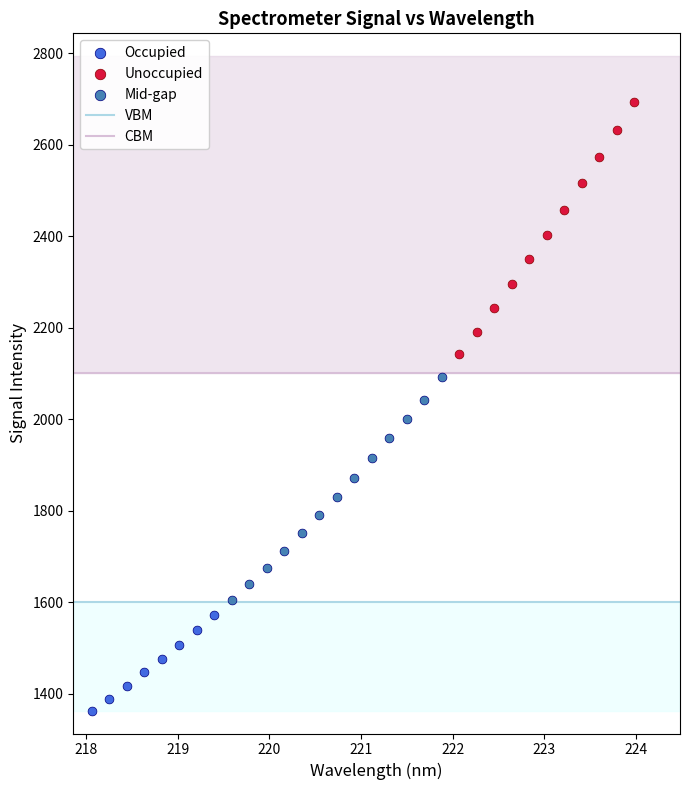

Which series contains the lowest Y value?

Occupied